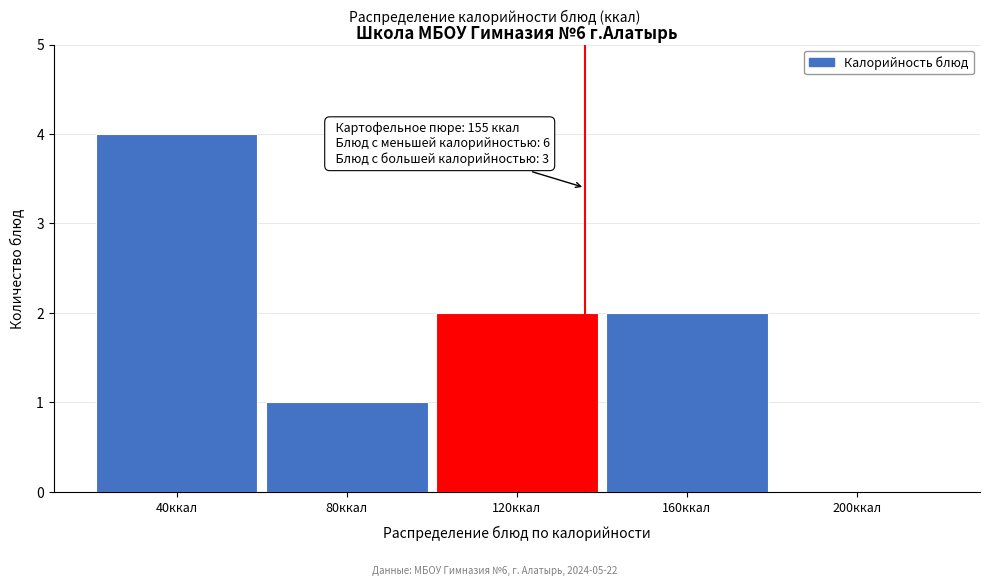

Reading right to left, what are all the values shown in this chart?

200ккал=0	160ккал=2	120ккал=2	80ккал=1	40ккал=4